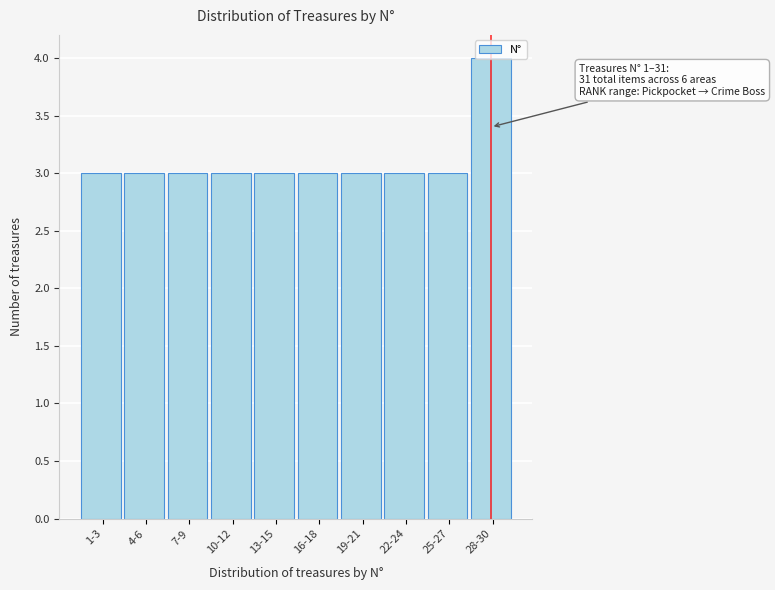

What is the minimum value shown in the chart?

3